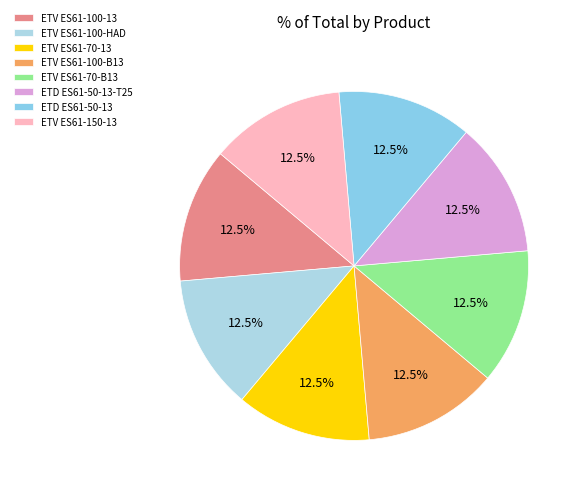

Rank the categories by value from lowest to highest.

ETV ES61-100-13, ETV ES61-150-13, ETV ES61-100-HAD, ETV ES61-70-13, ETV ES61-100-B13, ETV ES61-70-B13, ETD ES61-50-13-T25, ETD ES61-50-13